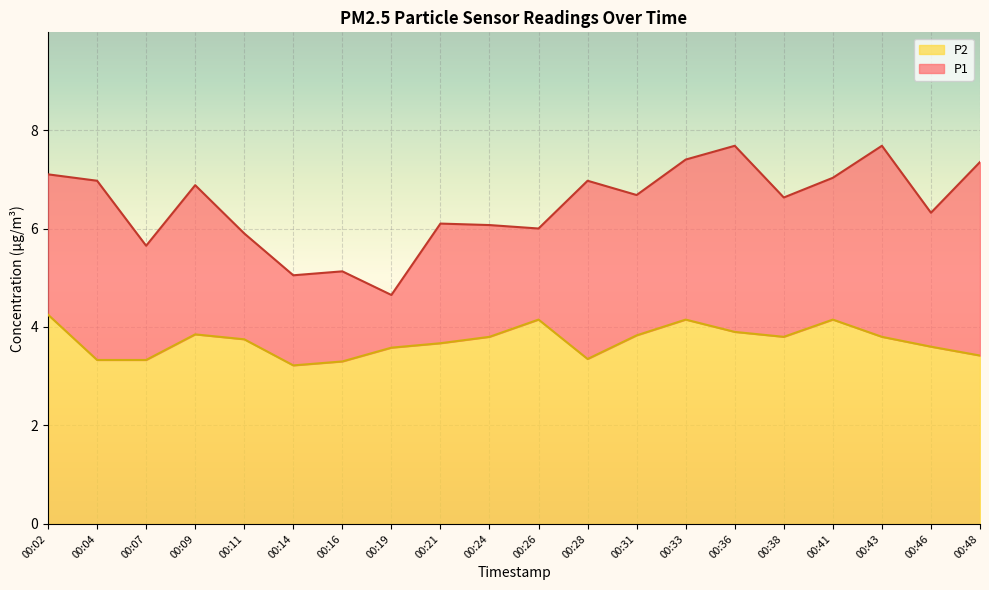

Reading right to left, list all the values displayed in this chart.

P1: 00:48=7.3	00:46=6.3	00:43=7.7	00:41=7.0	00:38=6.6	00:36=7.7	00:33=7.4	00:31=6.7	00:28=7.0	00:26=6.0	00:24=6.1	00:21=6.1	00:19=4.7	00:16=5.1	00:14=5.0	00:11=5.9	00:09=6.9	00:07=5.7	00:04=7.0	00:02=7.1
P2: 00:48=3.4	00:46=3.6	00:43=3.8	00:41=4.2	00:38=3.8	00:36=3.9	00:33=4.2	00:31=3.8	00:28=3.4	00:26=4.2	00:24=3.8	00:21=3.7	00:19=3.6	00:16=3.3	00:14=3.2	00:11=3.8	00:09=3.9	00:07=3.3	00:04=3.3	00:02=4.2